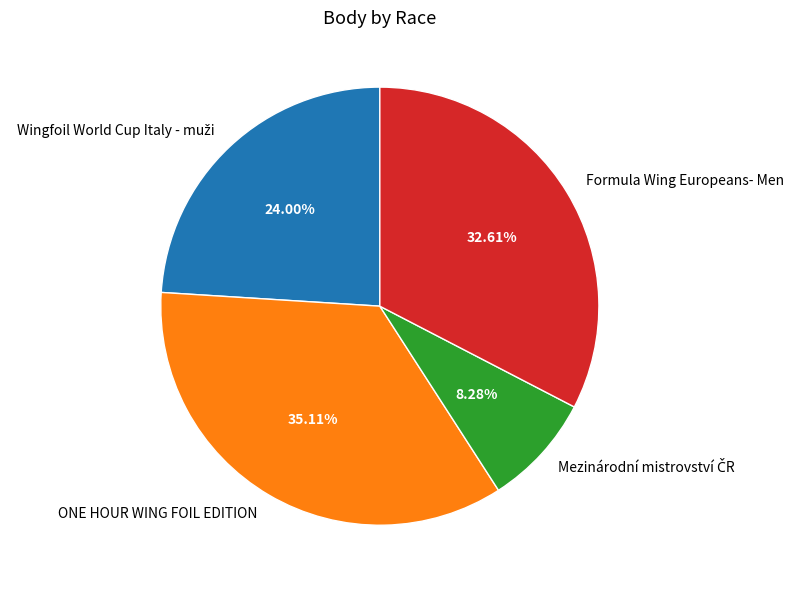

To the nearest percent, what is the average slice percentage?

25%